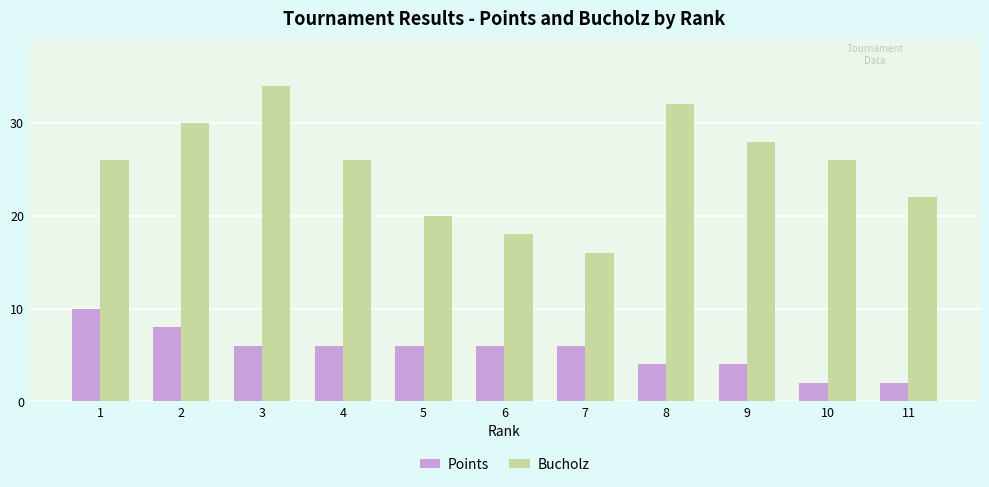

Read the Points value at 8.

4